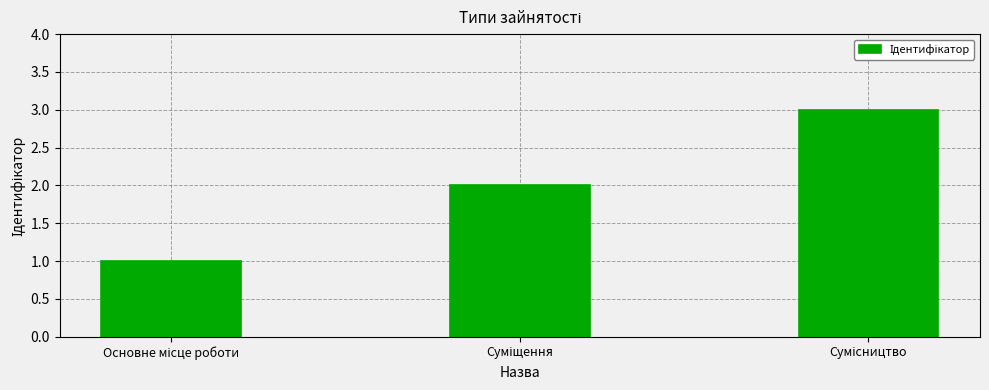

What is the sum of all values?

6